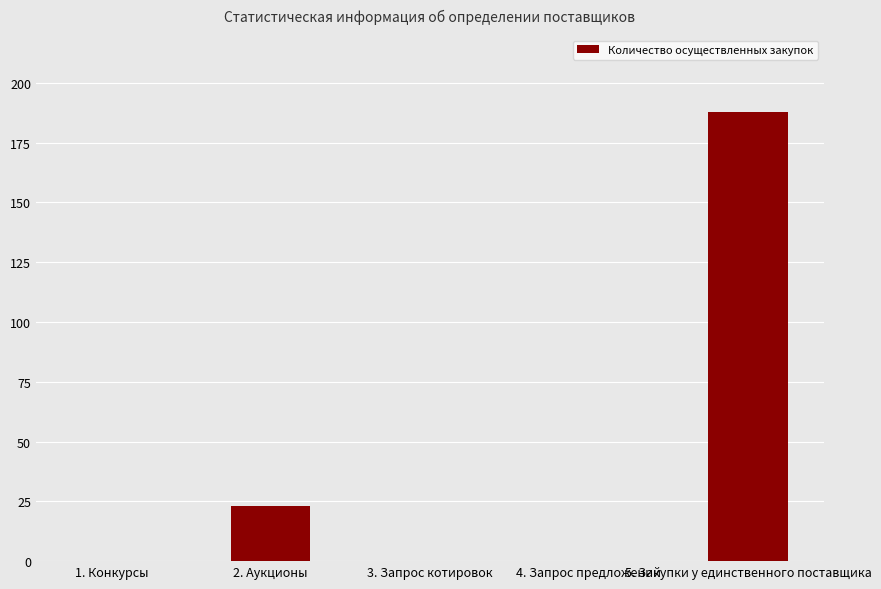

Which label corresponds to the largest value in the chart?

5. Закупки у единственного поставщика